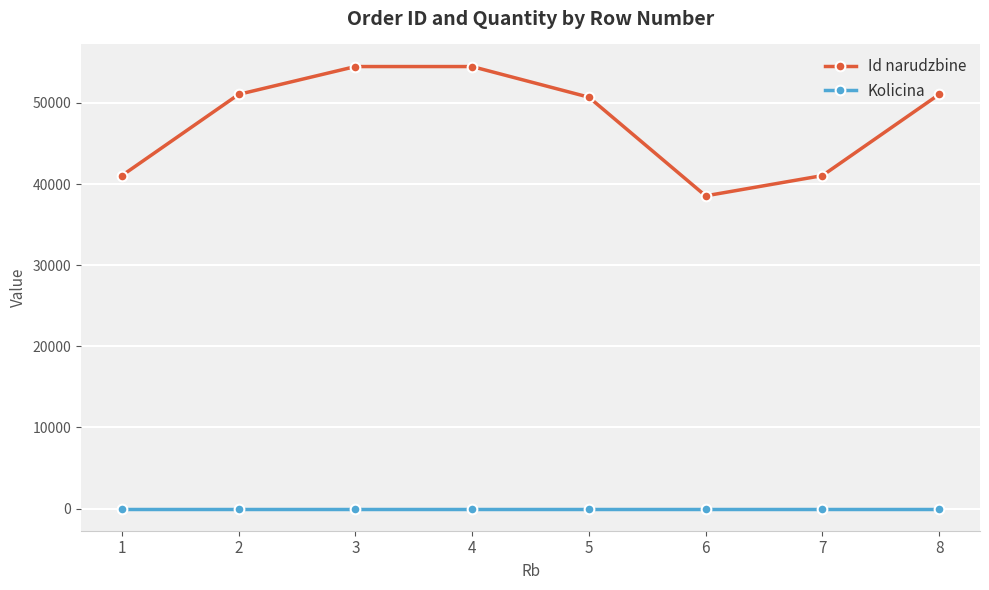

How many data points does each series have?

8